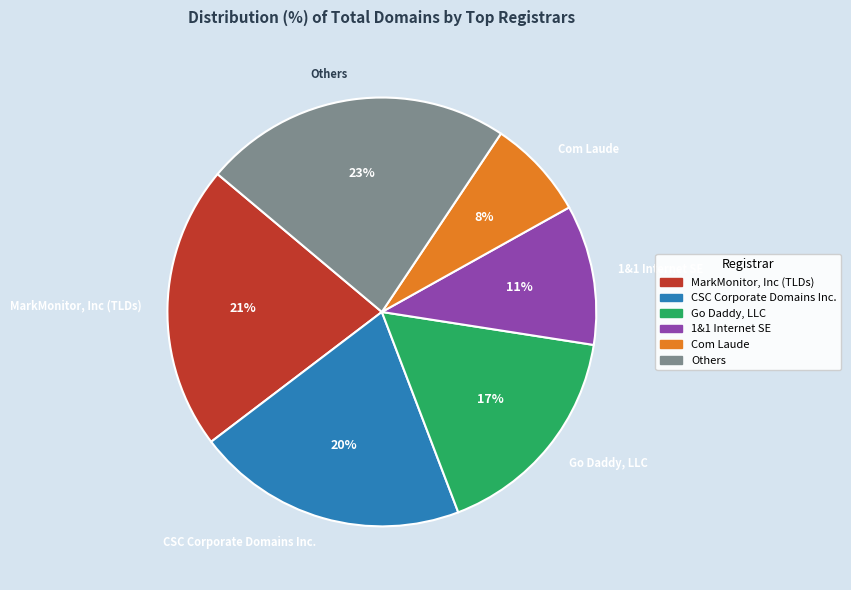

Is MarkMonitor, Inc (TLDs) the majority of the pie?

No